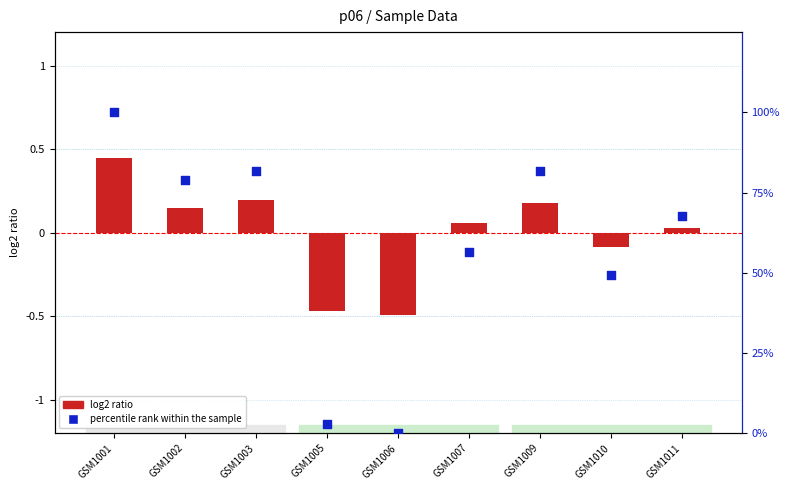

Which series has the widest spread of Y values?

col_14 percentile rank